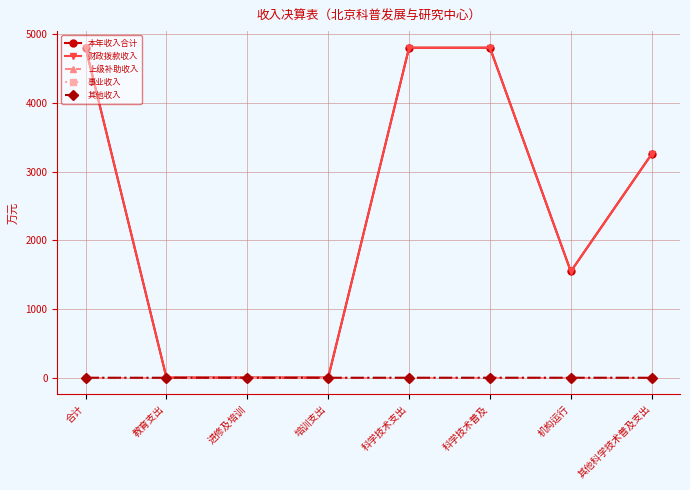

Which series has the largest total across all categories?

本年收入合计